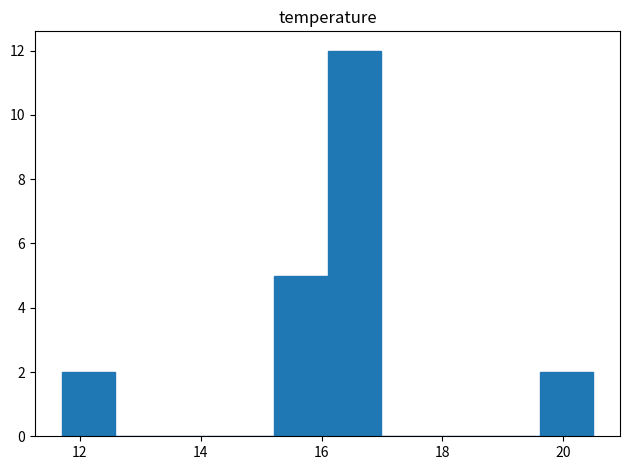

Reading left to right, list every bar in this chart as the range it spans on the x-axis followed by its height. Neither the bar edges nor the heights are printed on the chart, so give them approximately, as read against the axes.

11.70 to 12.58: 2
12.58 to 13.46: 0
13.46 to 14.34: 0
14.34 to 15.22: 0
15.22 to 16.10: 5
16.10 to 16.98: 12
16.98 to 17.86: 0
17.86 to 18.74: 0
18.74 to 19.62: 0
19.62 to 20.50: 2